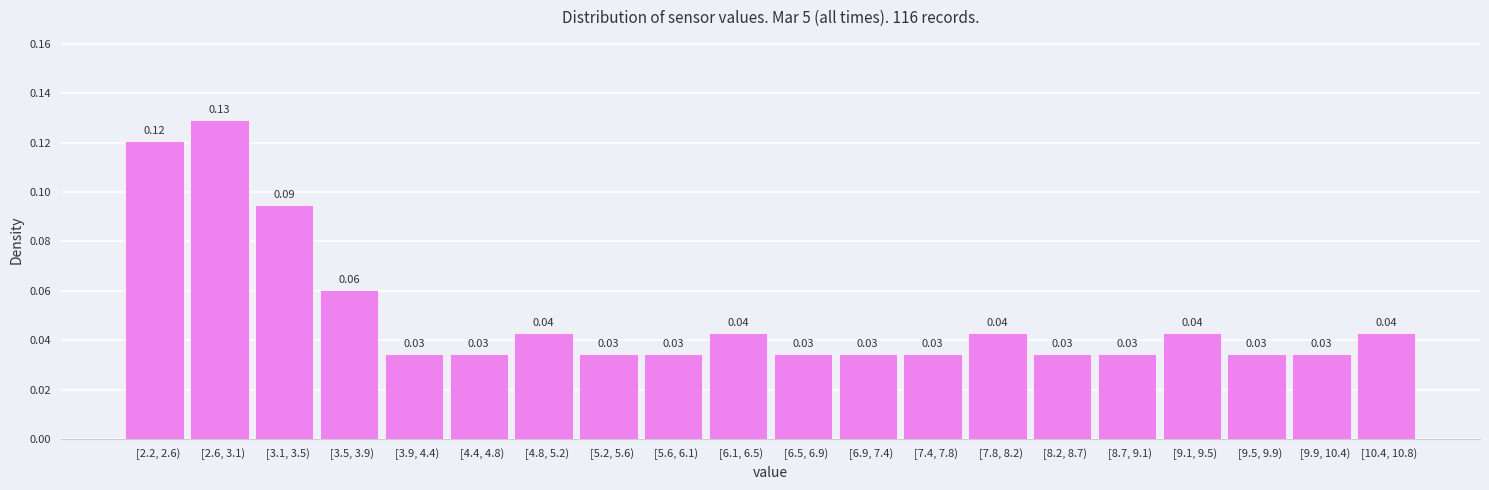

Between [2.6, 3.1) and [7.4, 7.8), which is larger?

[2.6, 3.1)